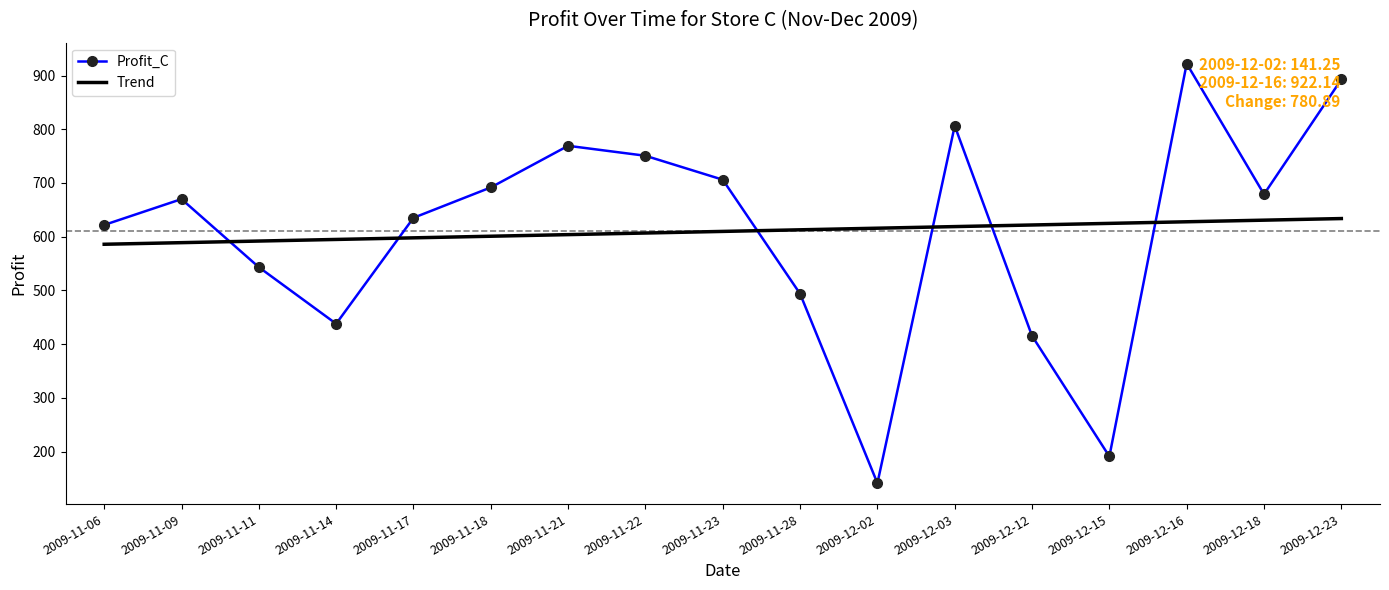

Read the Profit_C value at 2009-12-18.

679.1